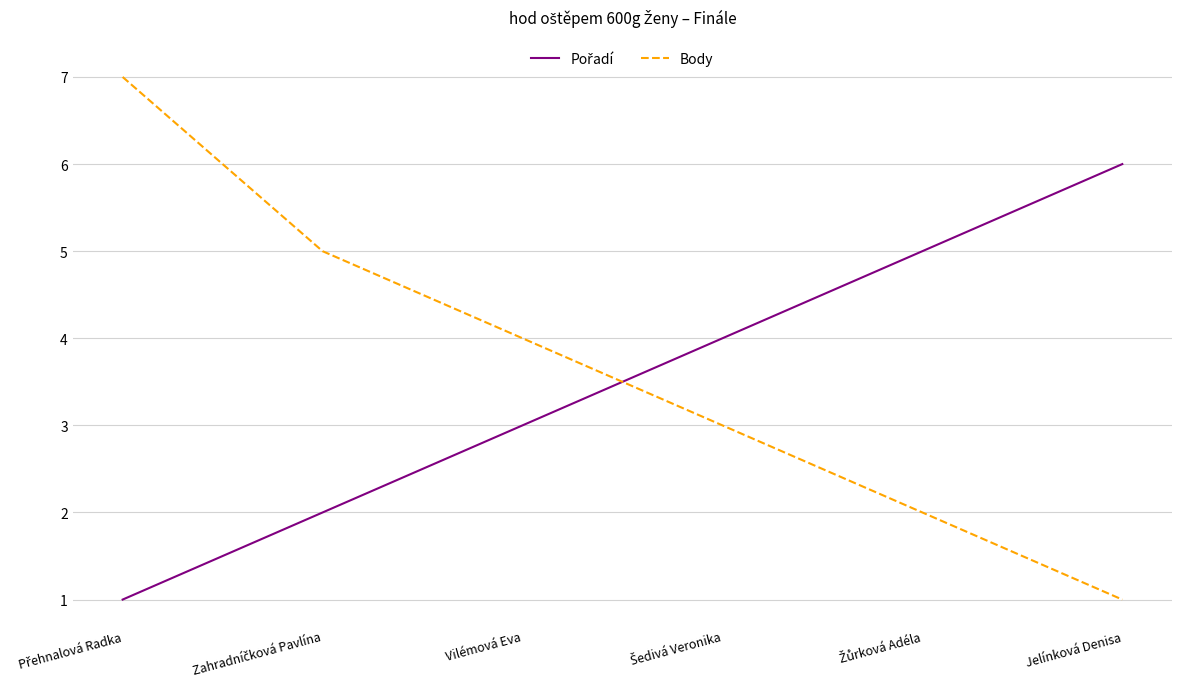

What is the difference between the maximum and minimum values in the Body series?

6